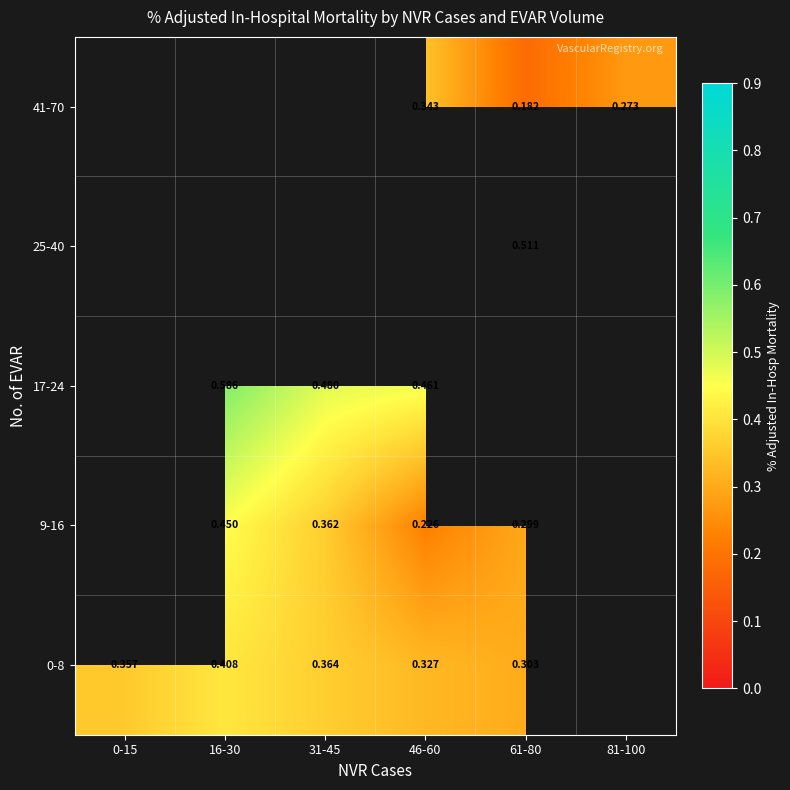

Is the value of 9-16 at 46-60 greater than the value of 17-24 at 31-45?

No